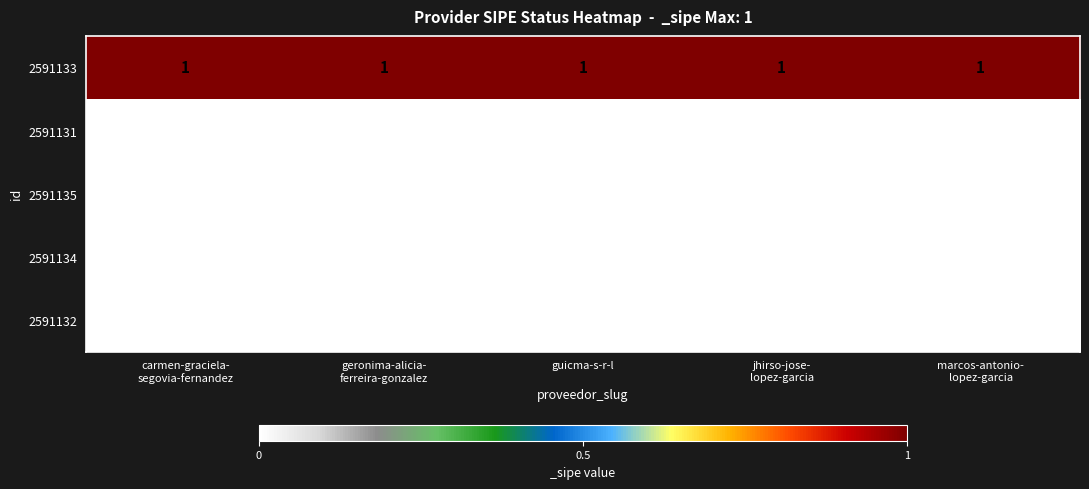

At how many categories does at least one series exceed 0?

5